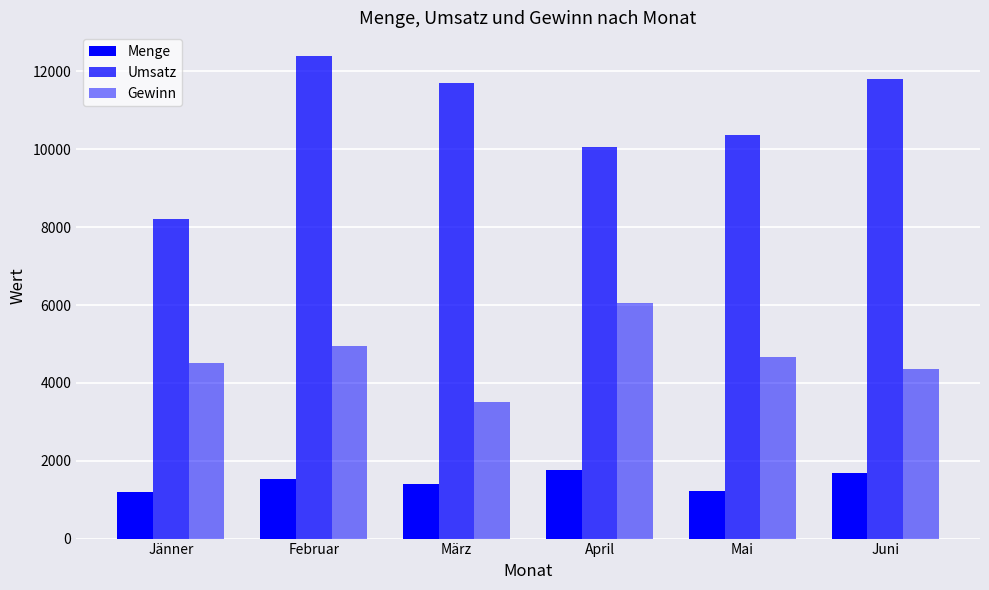

What is the value of the Gewinn bar at the 4th from the left?

6039